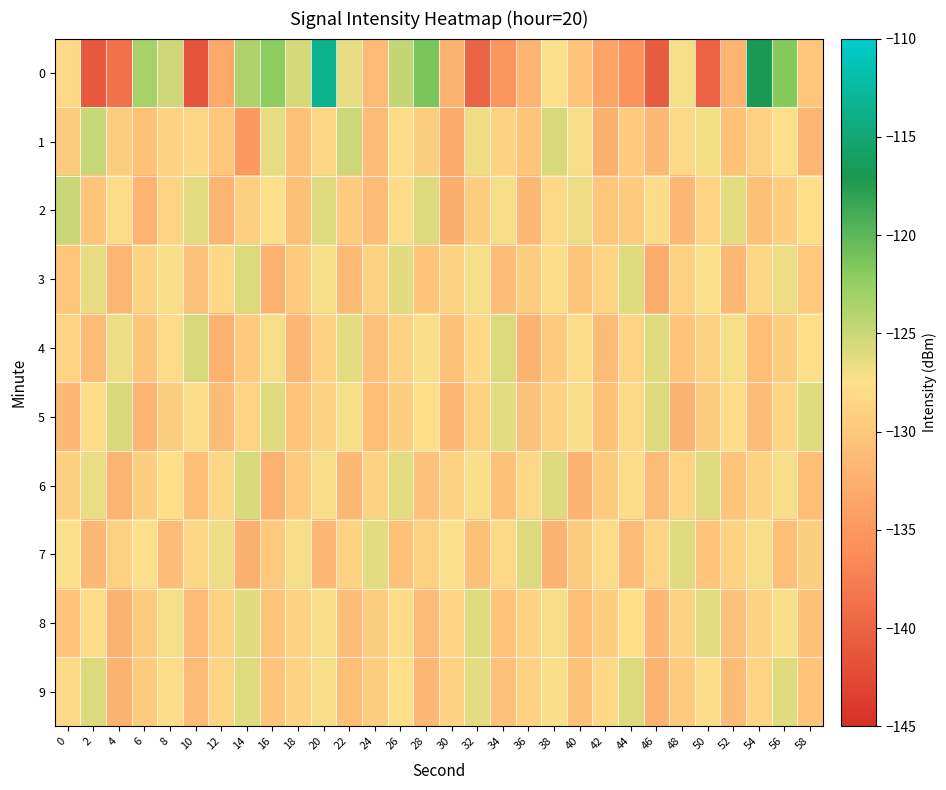

Which has a higher value, 34 or 50?

34